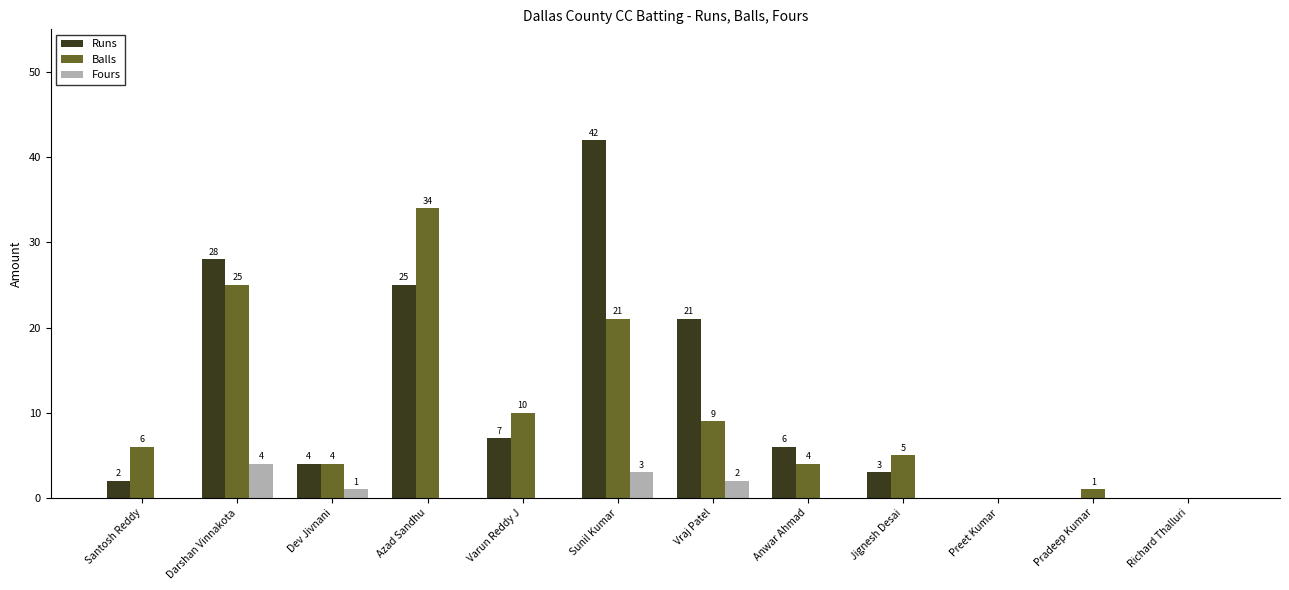

Does the chart contain stacked bars?

No